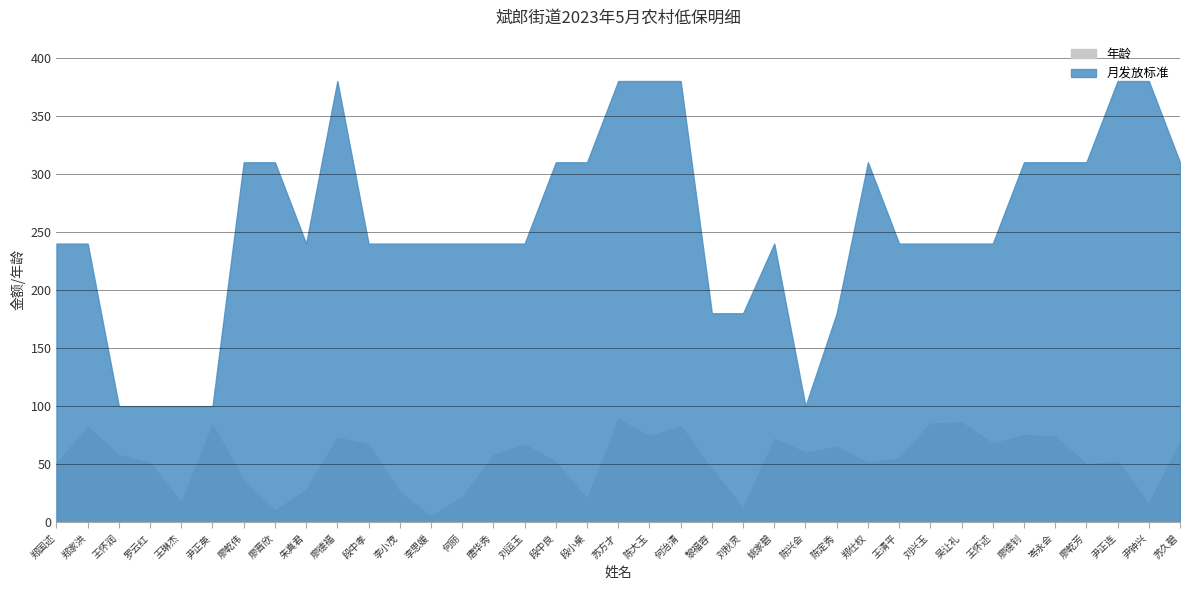

How many data points in 年龄 are above 58?

17